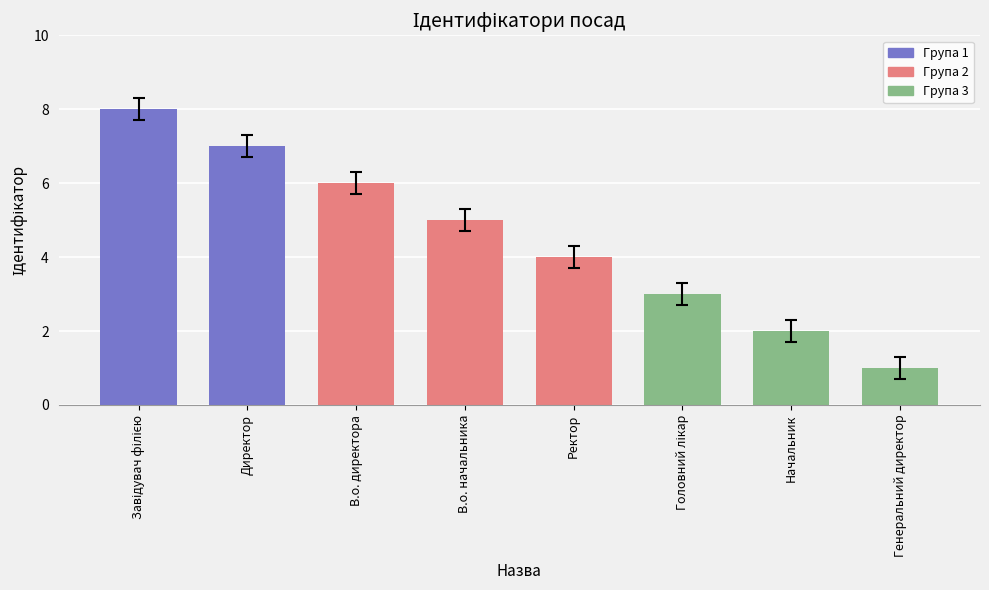

At which category does the chart reach its minimum across all series?

Генеральний директор